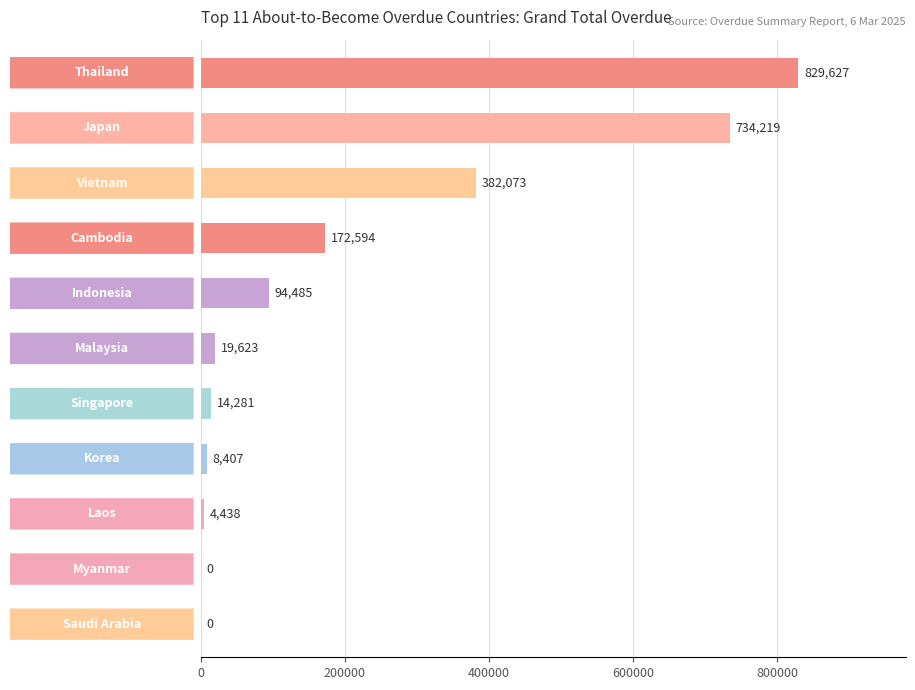

What is the greatest value displayed?

829626.7